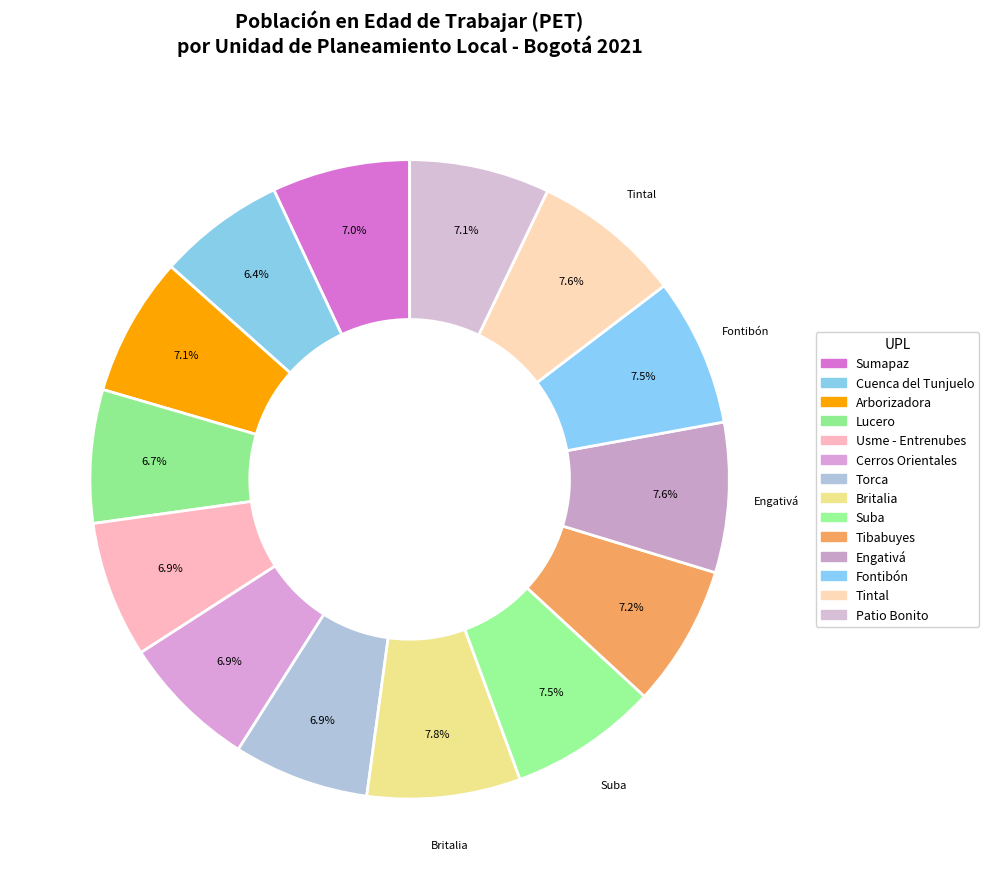

Between Tintal and Fontibón, which is larger?

Tintal